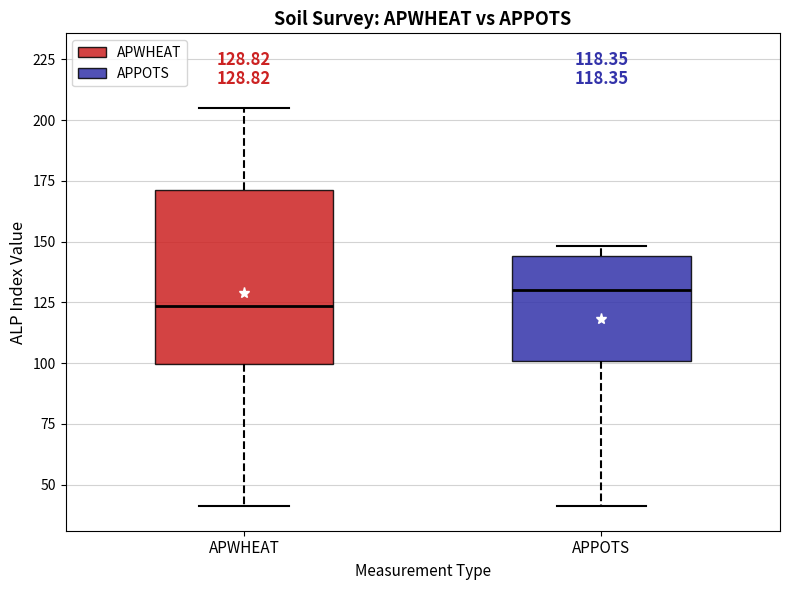

Which box is the tallest, from its lower edge to its upper edge?

APWHEAT